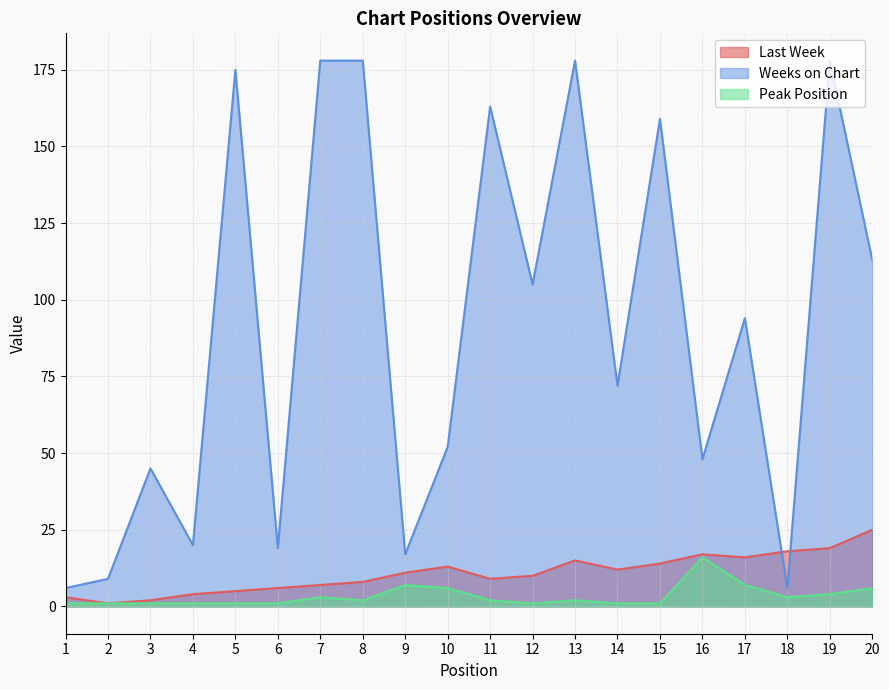

What is the sum of all Peak Position values?

67